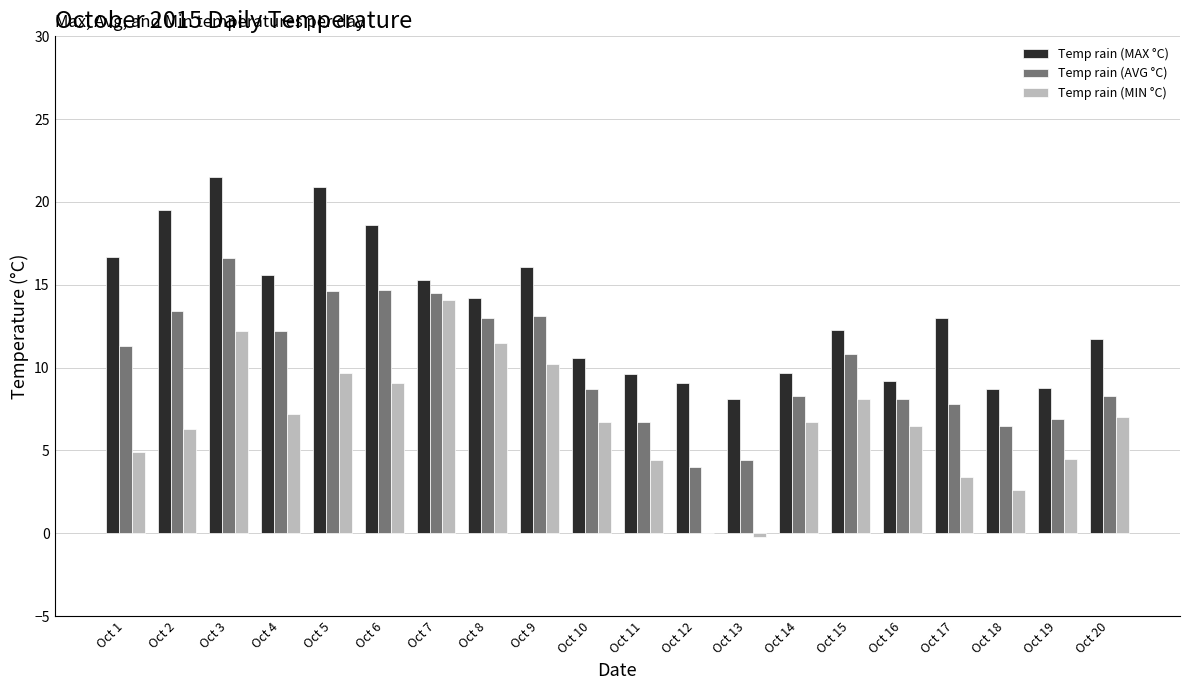

What is the maximum value for Temp rain (AVG °C)?

16.6